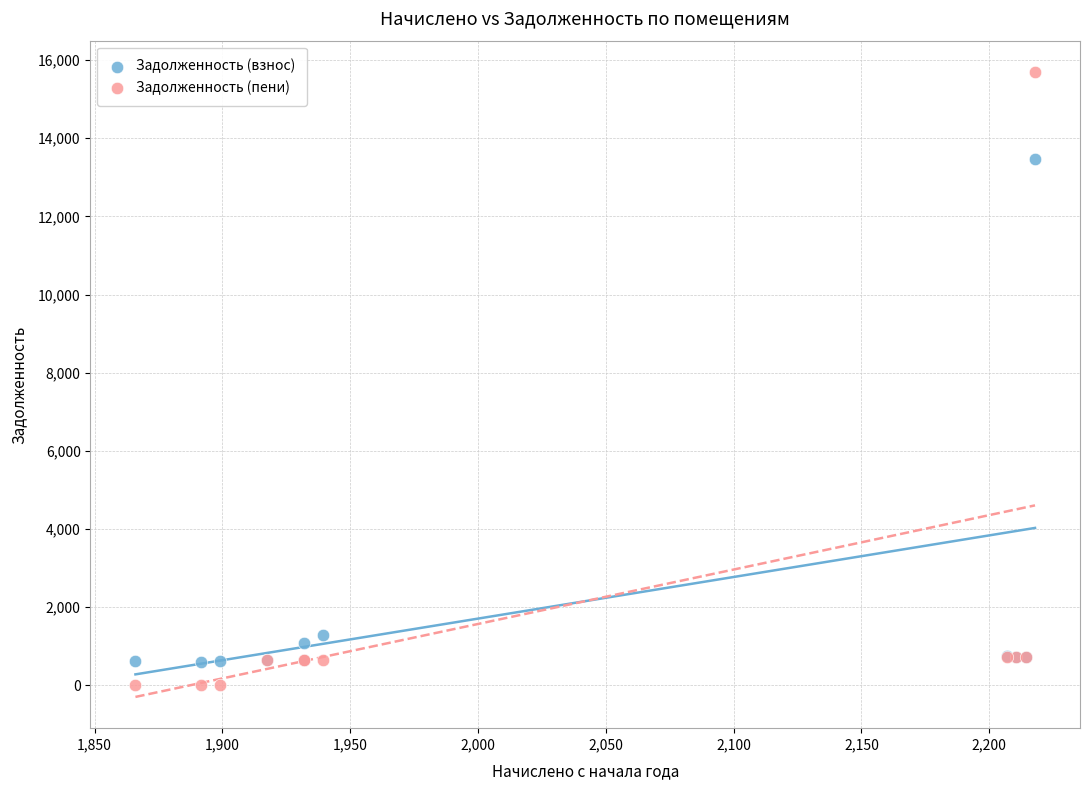

Across all series, what Y value is closest to 7848?

13478.2